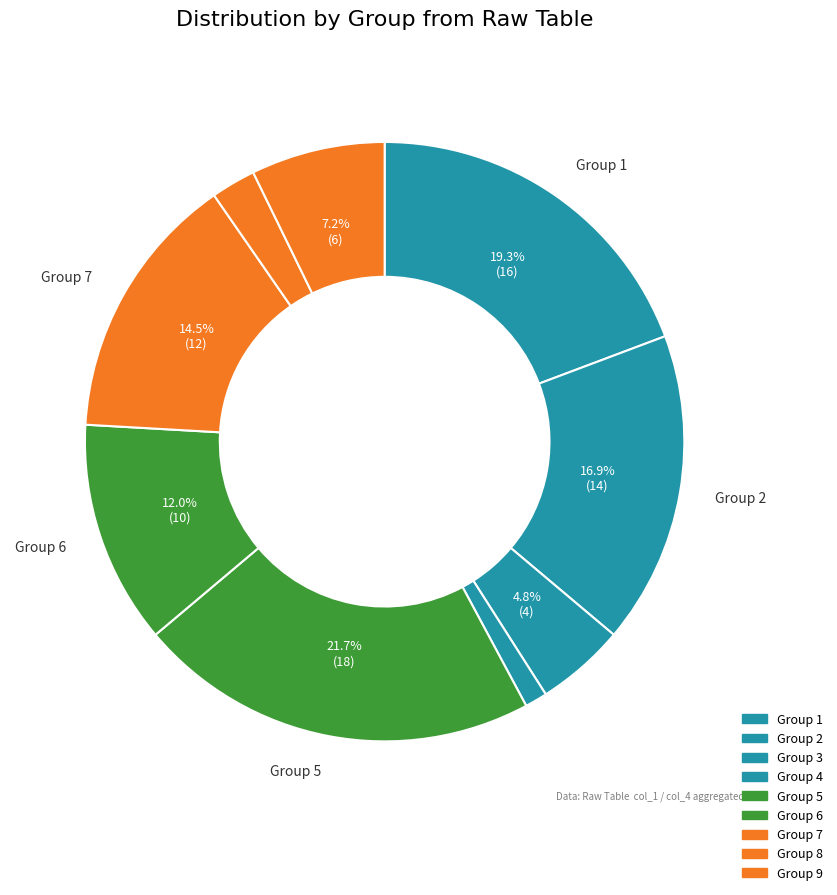

How many segments does this pie chart have?

9